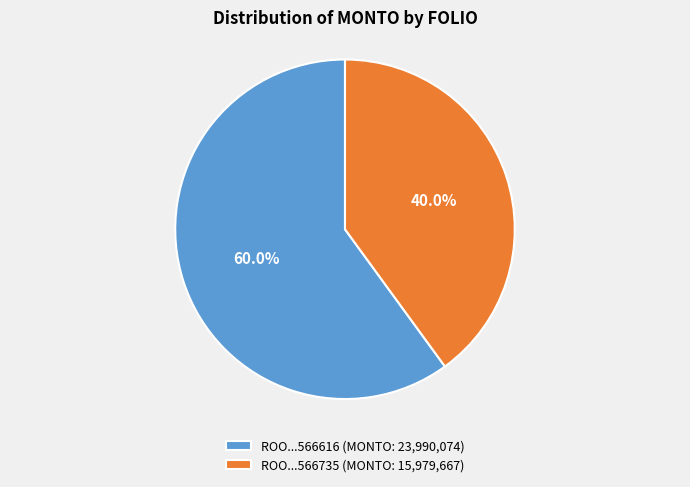

Approximately how many times larger is the value at ROO...566616 (MONTO: 23,990,074) compared to ROO...566735 (MONTO: 15,979,667)?

1.5